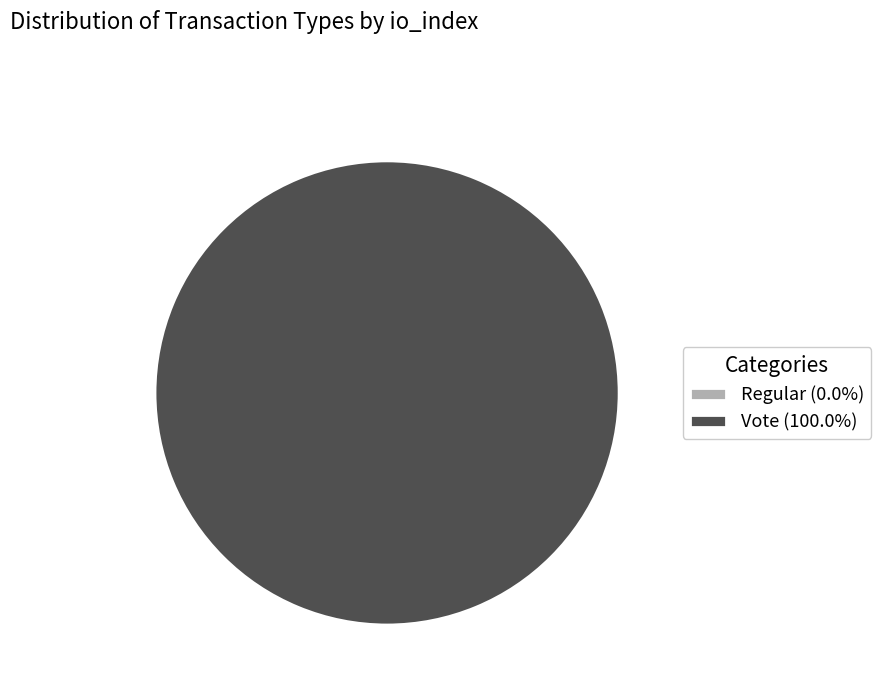

To the nearest percent, what portion does Vote represent?

100%